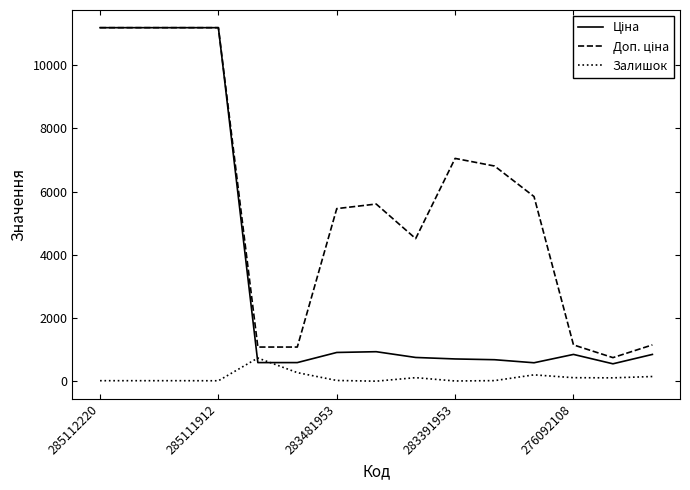

What is the highest value of the Залишок series?

735.0